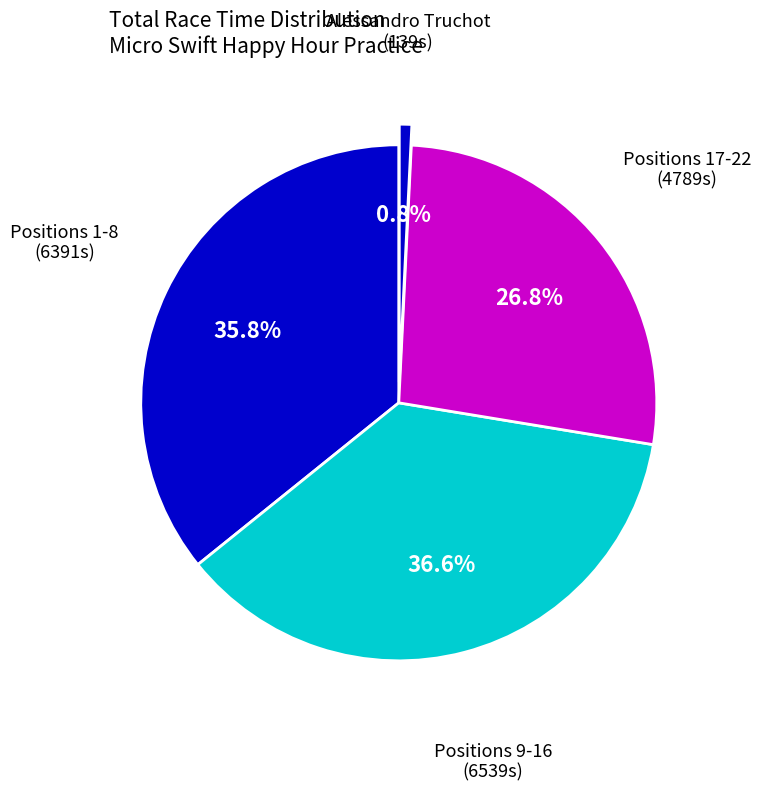

How many segments does this pie chart have?

4